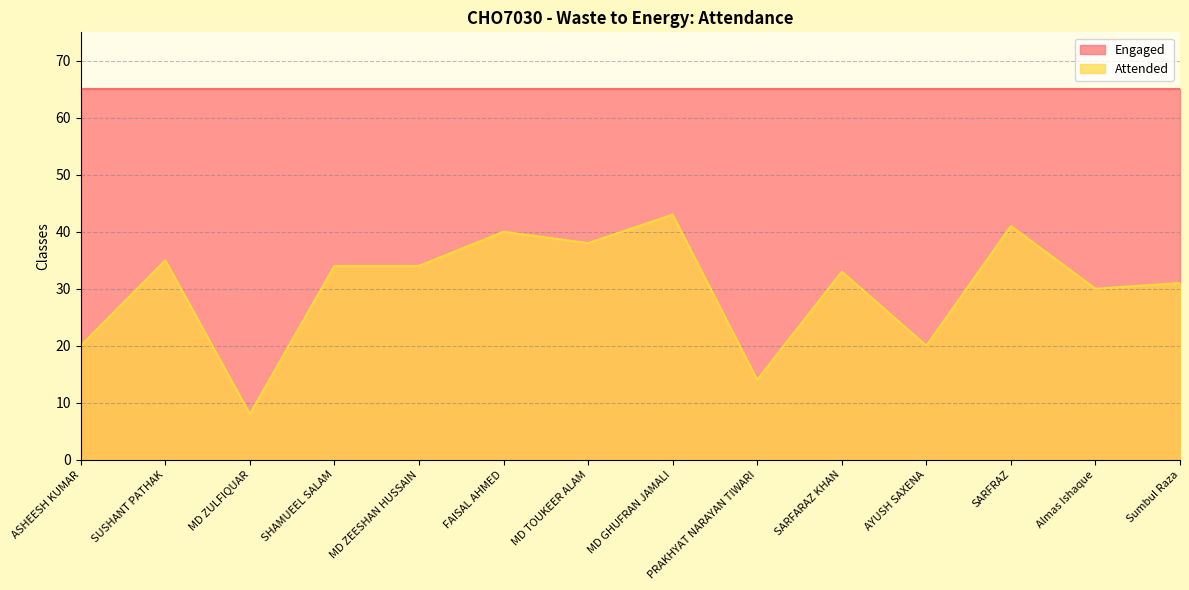

How many points are higher than both their immediate neighbors (excluding endpoints)?

5